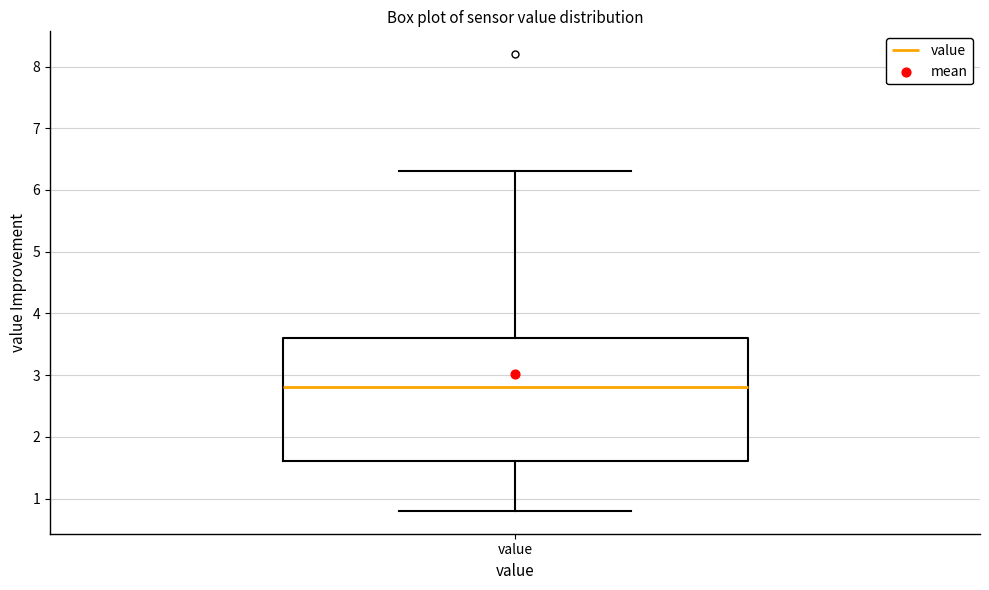

Where does the median line of the box for value sit on the y-axis? The values are not printed on the chart, so give them approximately, as read against the axis.

2.8